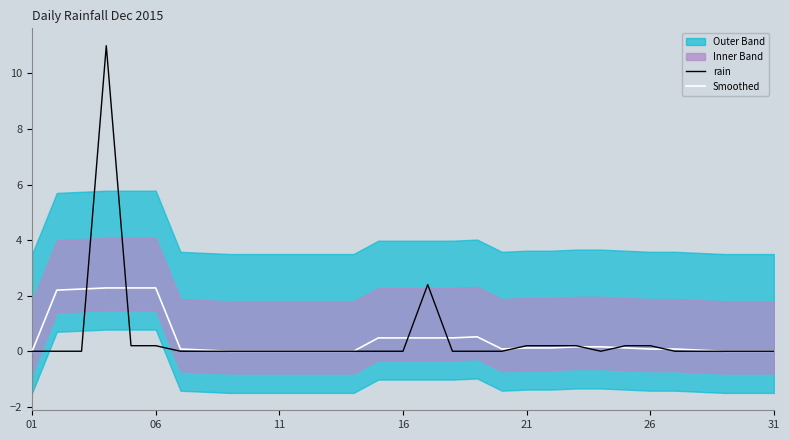

True or false: Smoothed has more than 1 points higher than both neighbors.

False